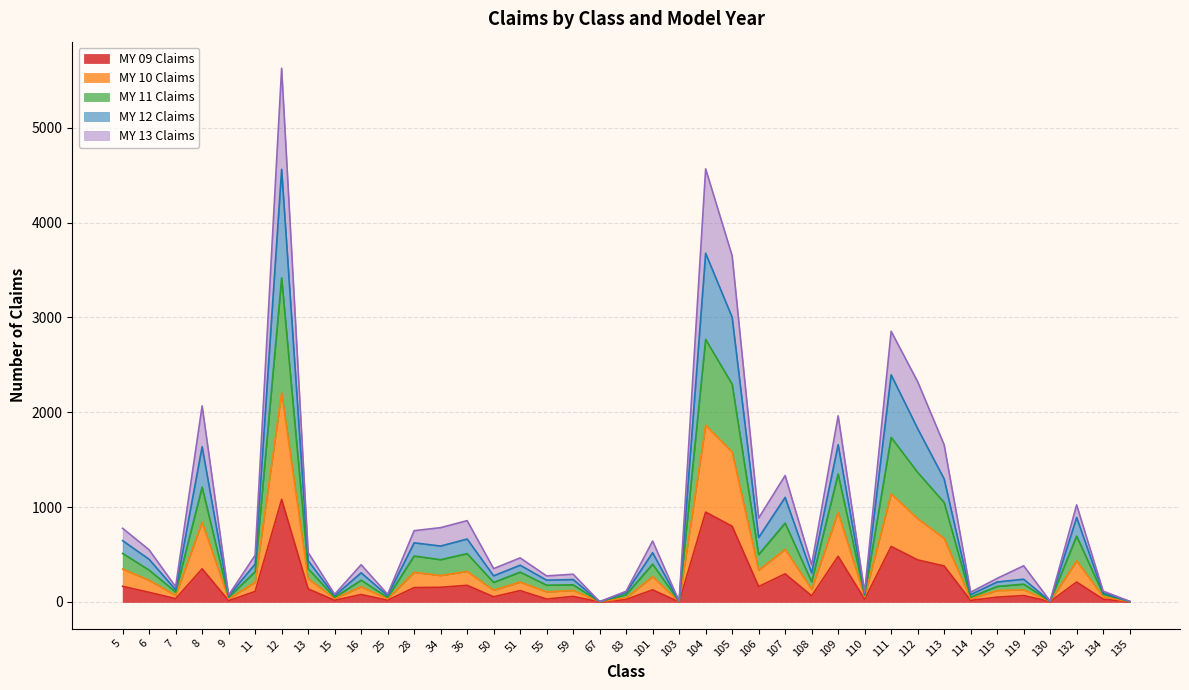

Does the chart display data point markers on the line(s)?

No